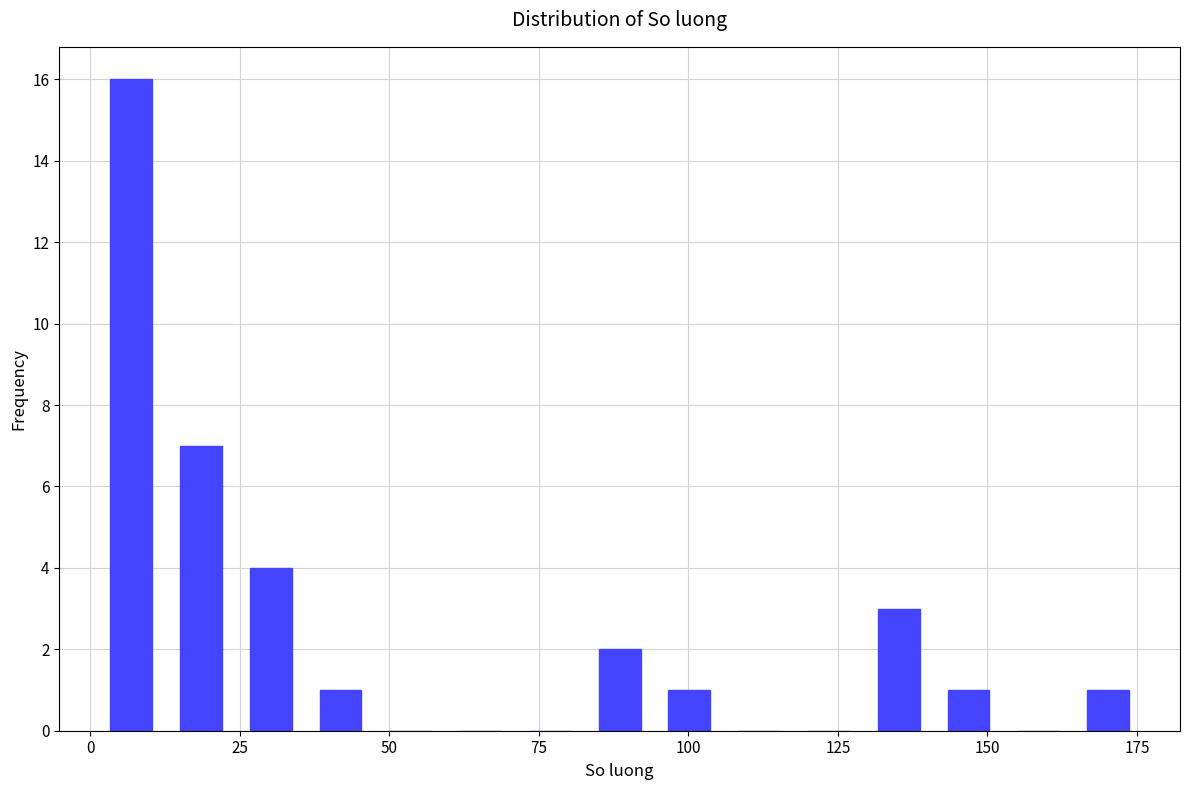

Read against the x-axis, roughly where is the centre of the tallest bar?

5